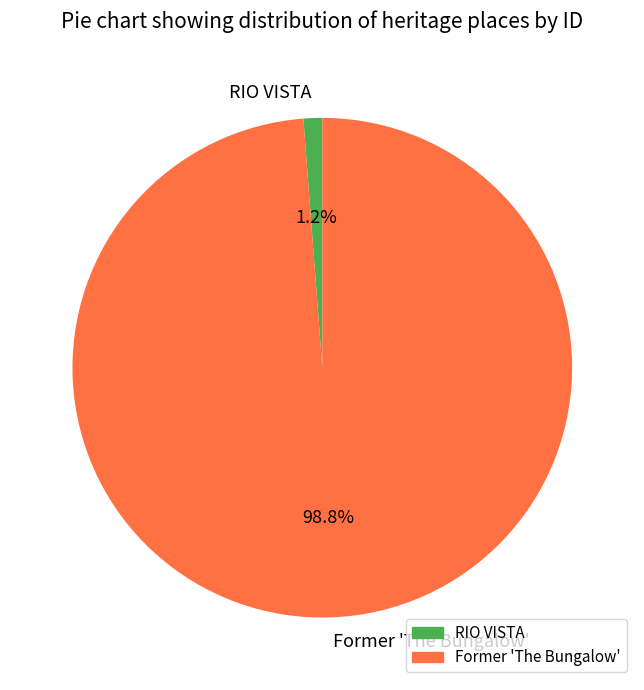

Combined, do Former 'The Bungalow' and RIO VISTA account for over 50%?

Yes